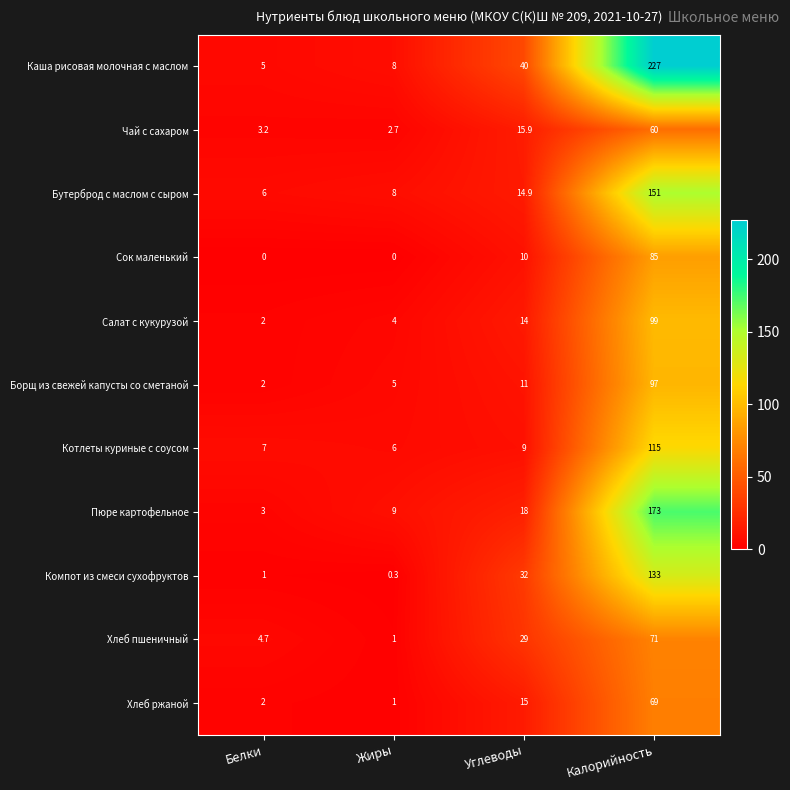

Rank the series by their maximum value, from highest to lowest.

Каша рисовая молочная с маслом, Пюре картофельное, Бутерброд с маслом с сыром, Компот из смеси сухофруктов, Котлеты куриные с соусом, Салат с кукурузой, Борщ из свежей капусты со сметаной, Сок маленький, Хлеб пшеничный, Хлеб ржаной, Чай с сахаром